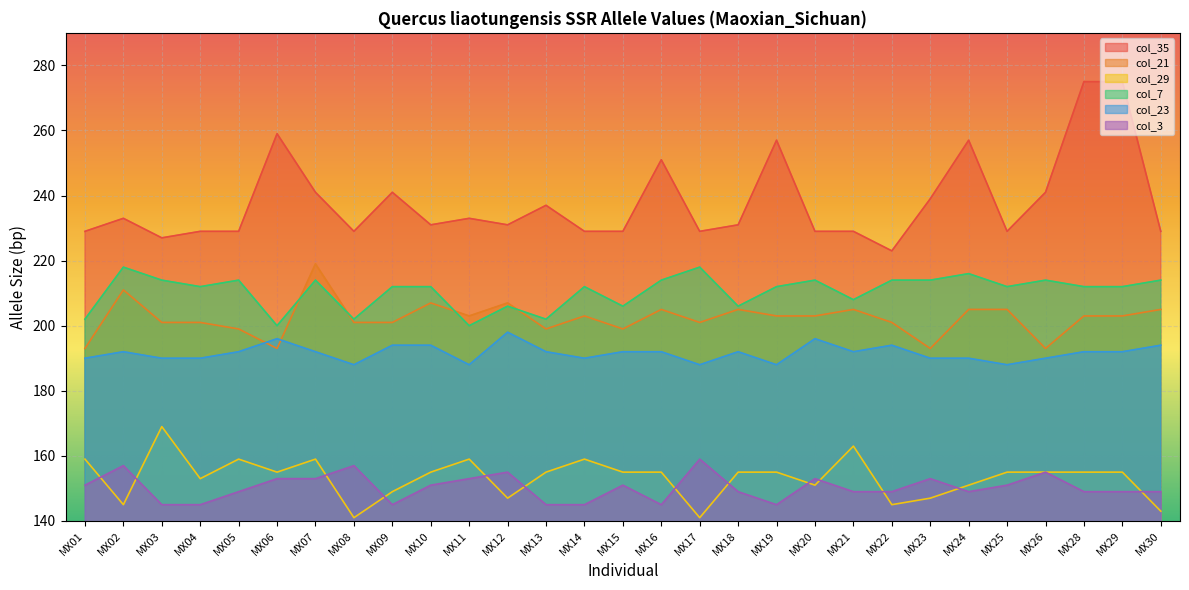

Does the chart display data point markers on the line(s)?

No